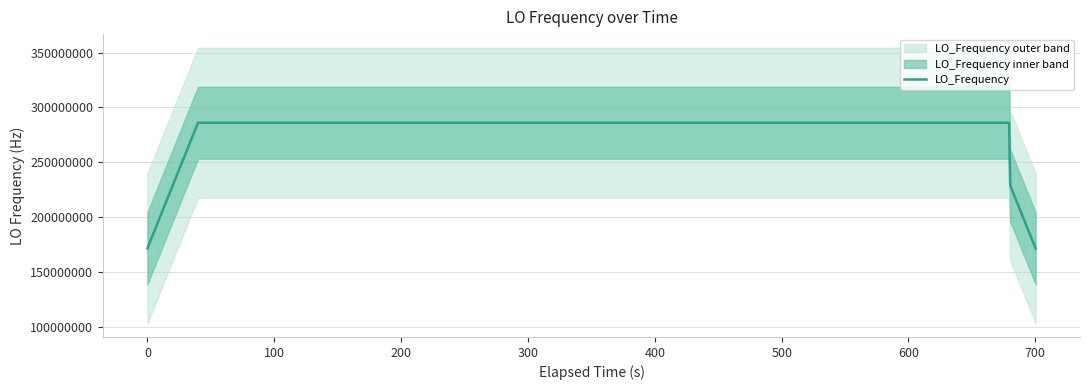

What is the difference between the second highest and minimum values?

114418803.1